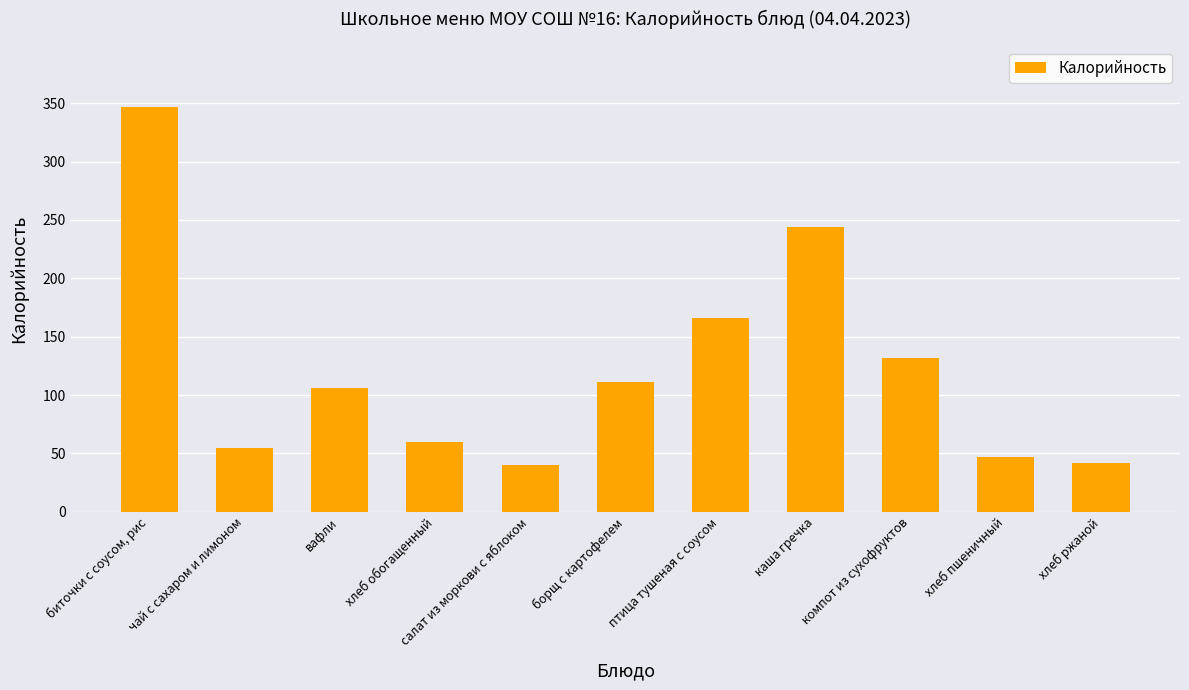

What is the maximum value shown in the chart?

347